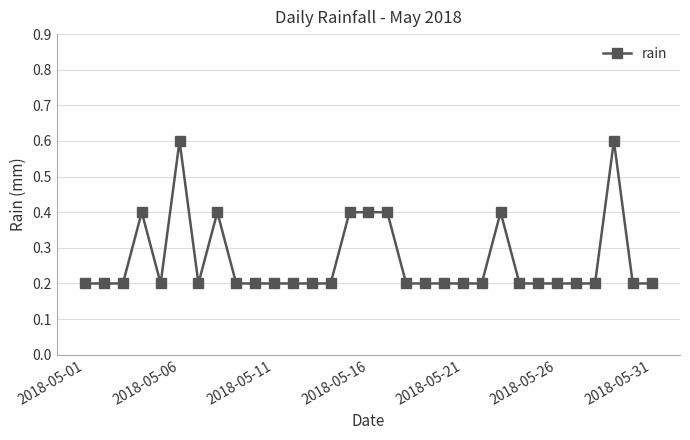

What is the difference between the maximum and second lowest values?

0.4